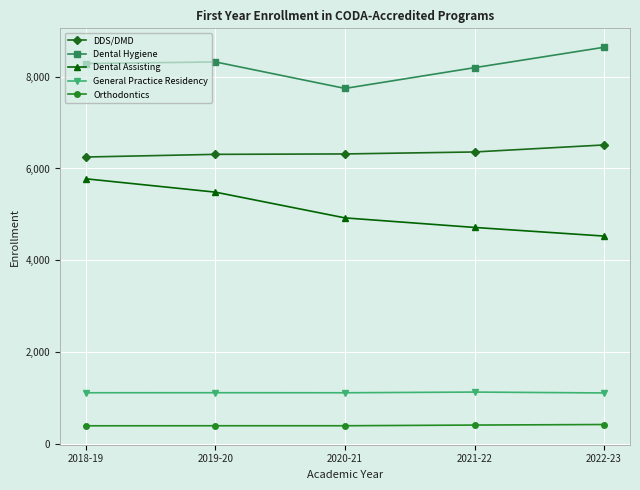

At which label is Dental Hygiene closest to 8193?

2021-22